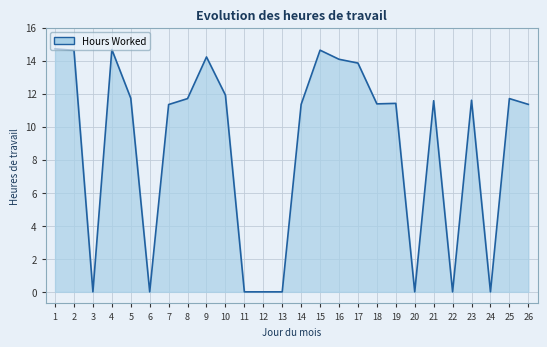

What is the difference between the maximum and minimum values?

14.7